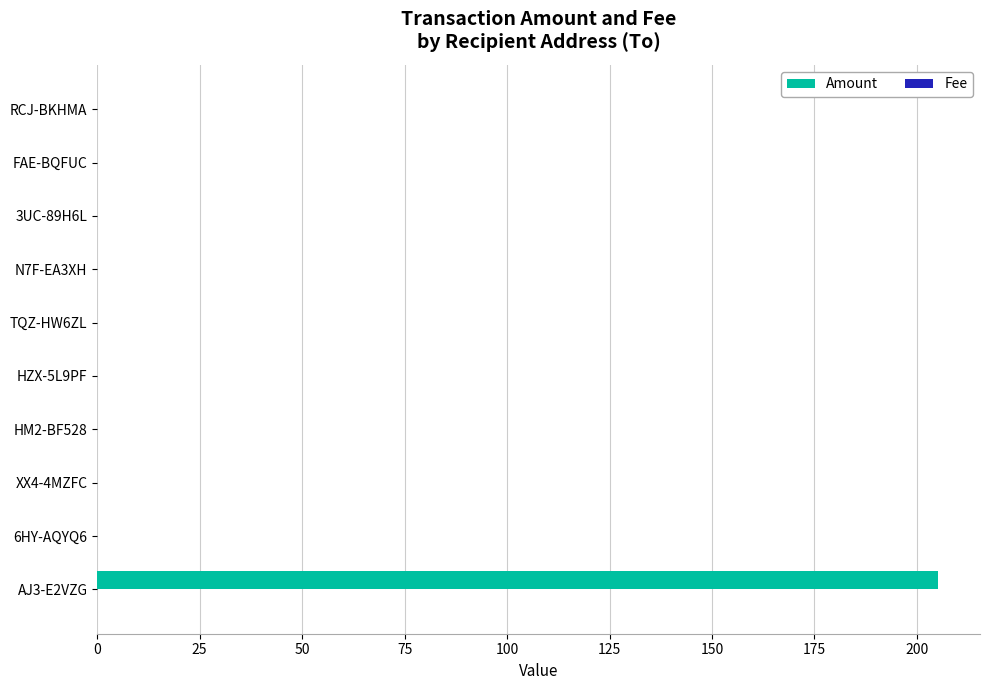

Which category has the highest value across all series?

AJ3-E2VZG